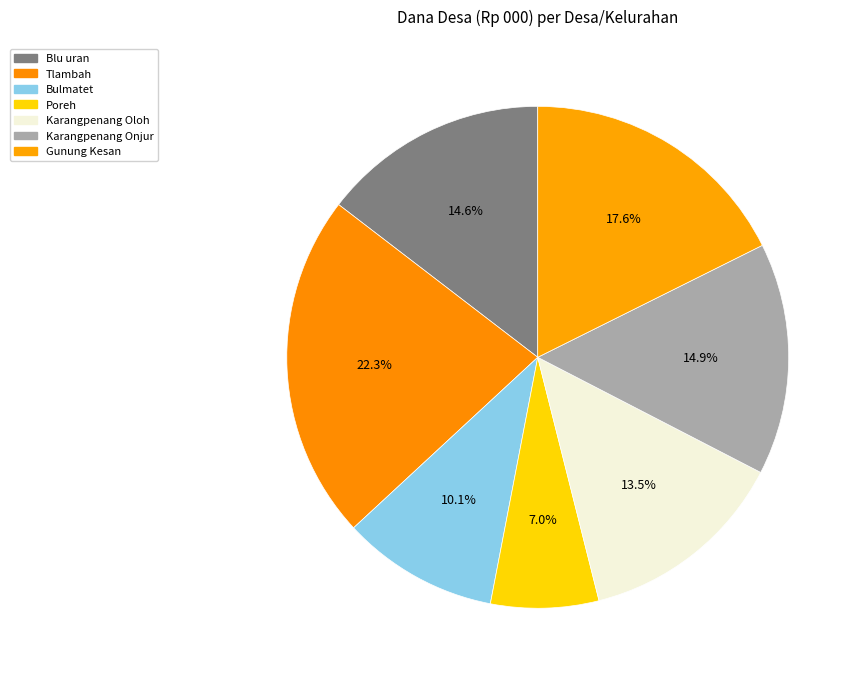

Does Karangpenang Onjur represent more than half of the total?

No